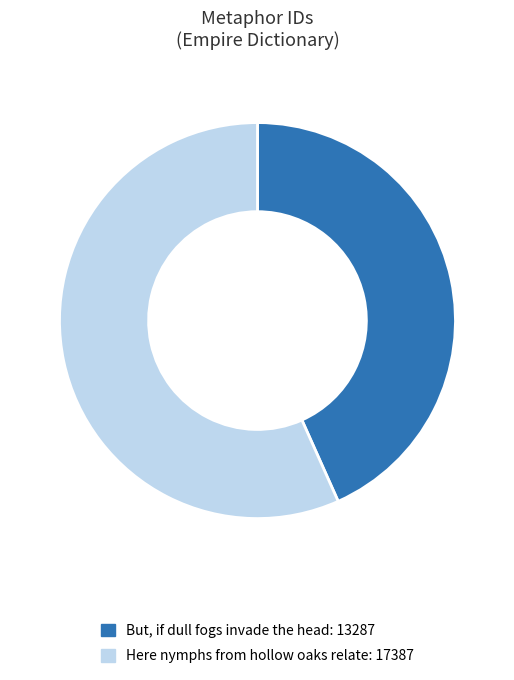

How many segments does this pie chart have?

2